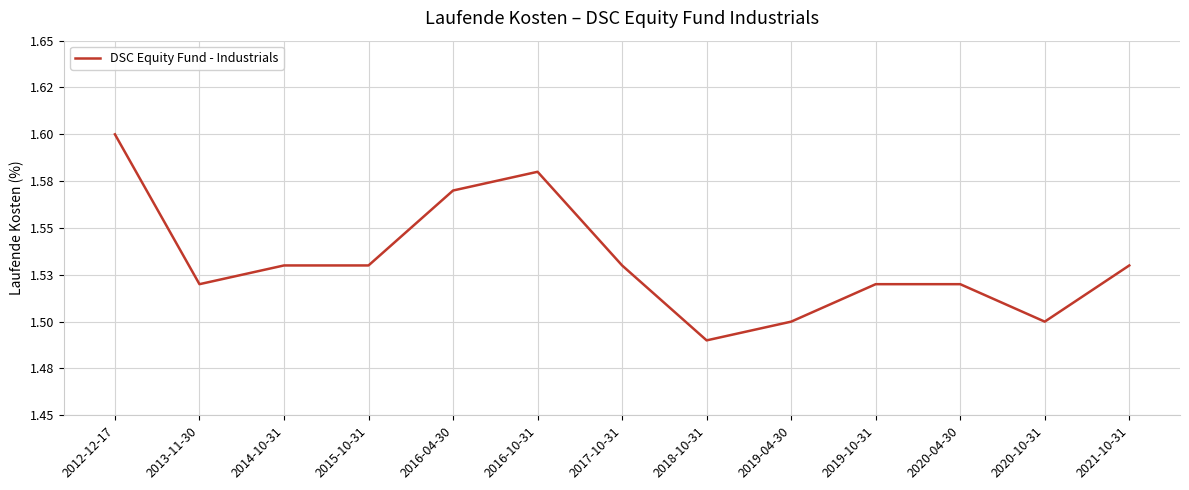

Does the chart display data point markers on the line(s)?

No